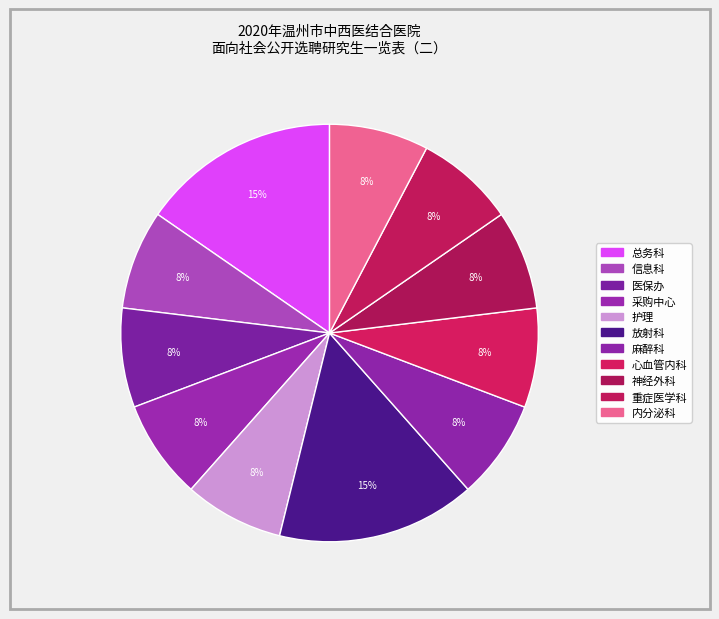

What is the largest slice in the pie chart?

总务科